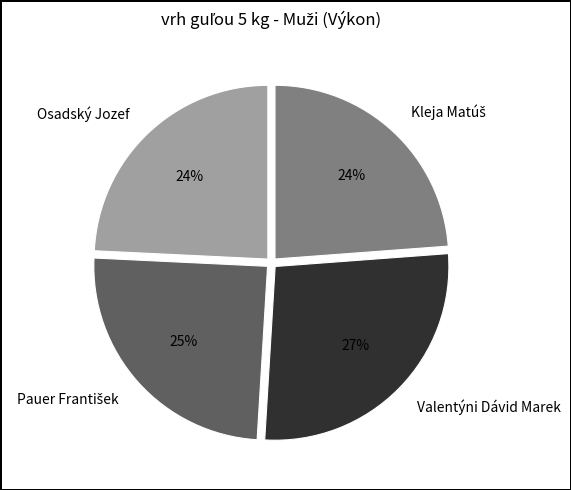

To the nearest percent, what percentage of the pie is Osadský Jozef?

24%